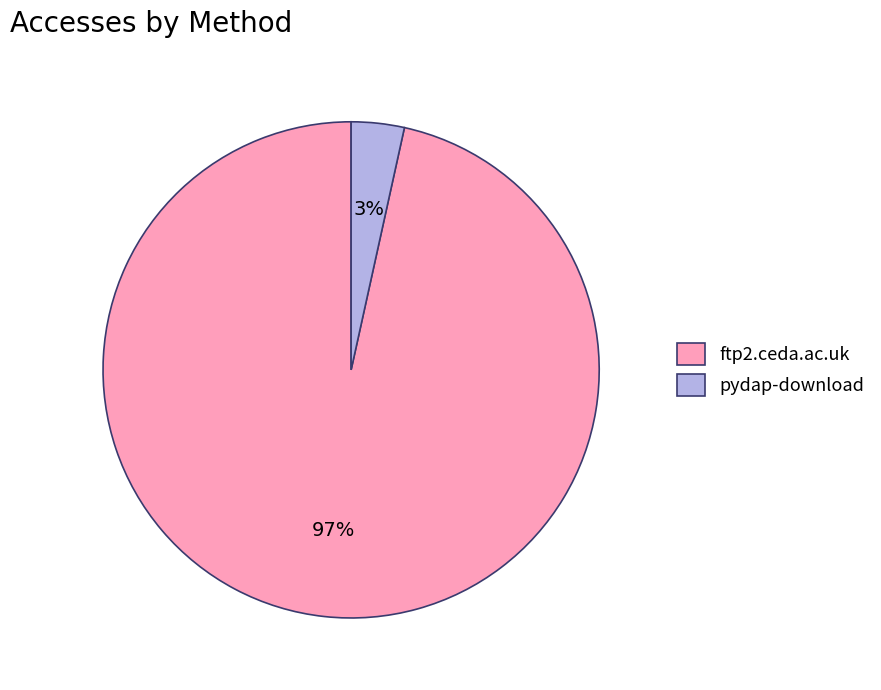

What percentage is the ftp2.ceda.ac.uk slice, to the nearest percent?

97%